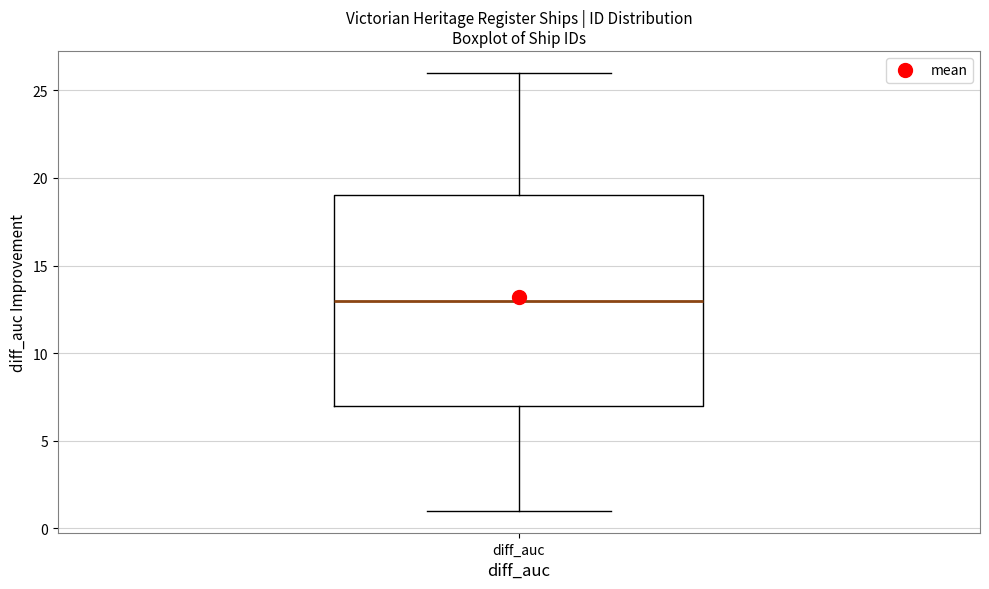

Where does the median line of the box for diff_auc sit on the y-axis? The values are not printed on the chart, so give them approximately, as read against the axis.

13